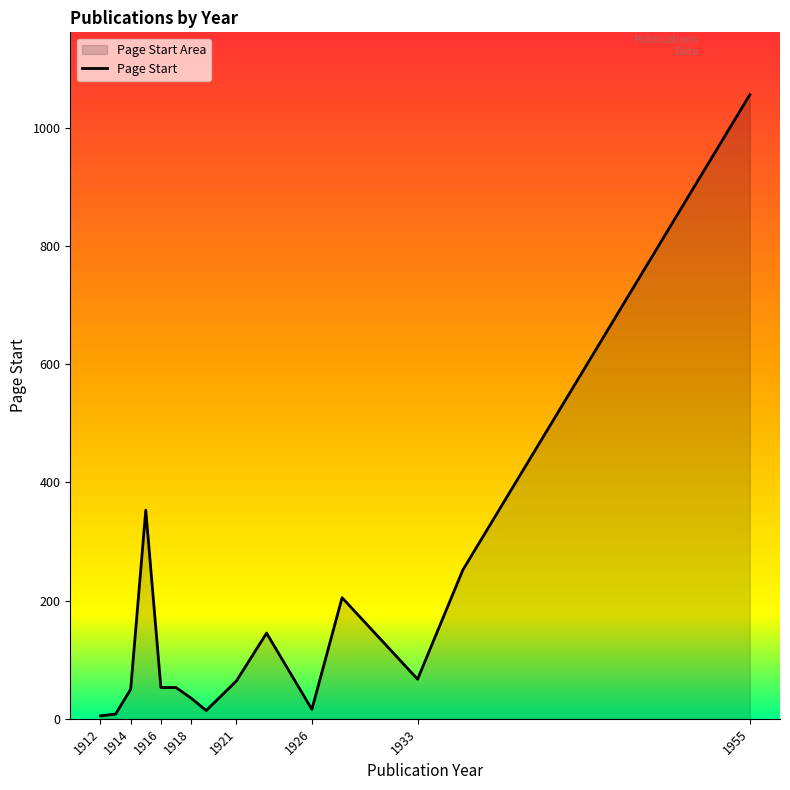

How many categories are shown in the chart?

15